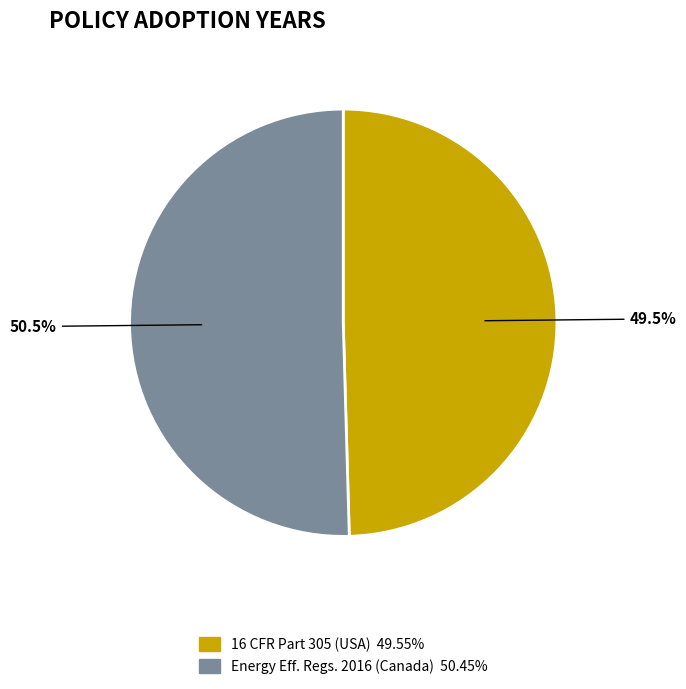

Is there a majority slice in this chart?

Yes